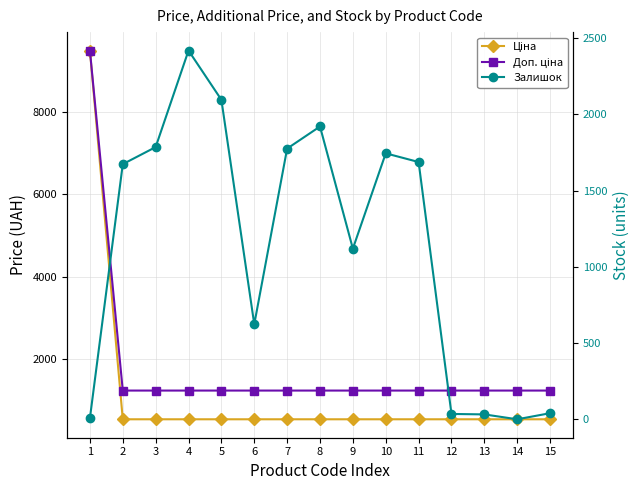

What is the difference between the maximum and minimum values in the Ціна series?

8941.1